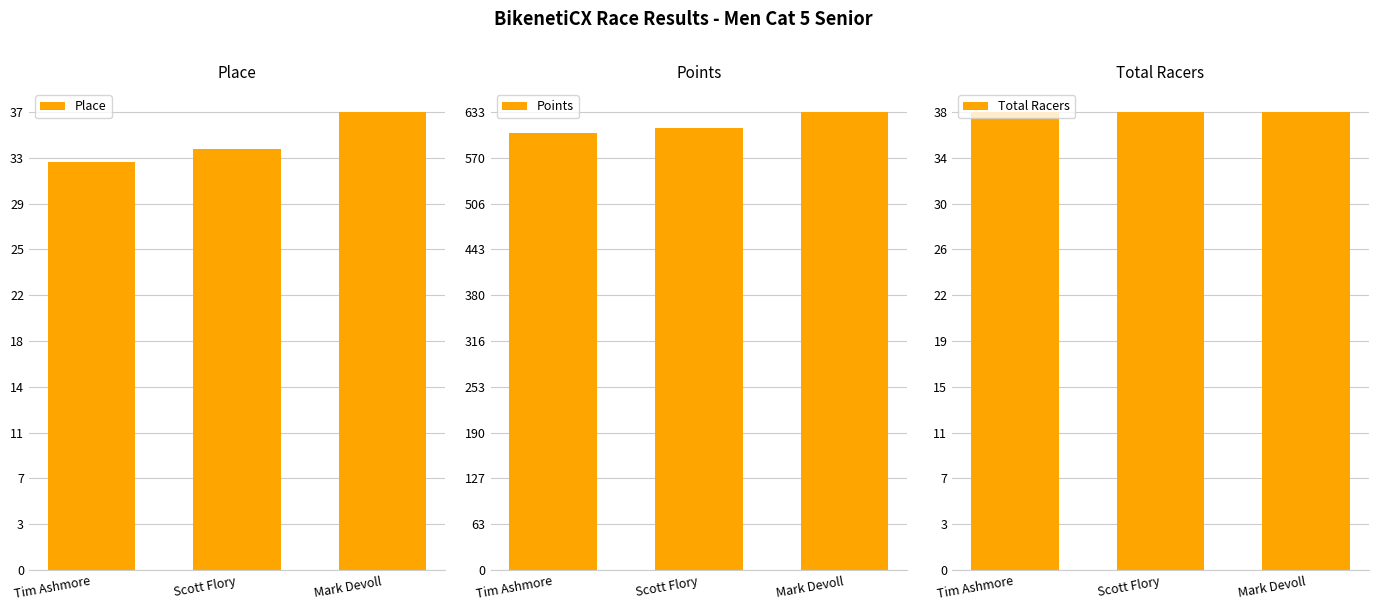

Does the chart contain any negative values?

No